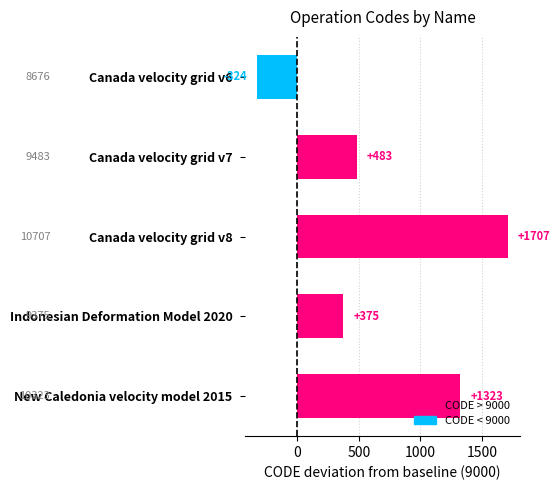

Rank the categories by value from lowest to highest.

Canada velocity grid v6, Indonesian Deformation Model 2020, Canada velocity grid v7, New Caledonia velocity model 2015, Canada velocity grid v8